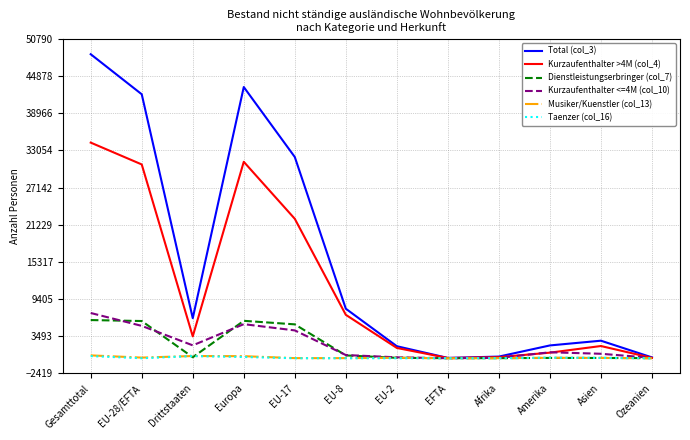

What are all the series names shown in the legend?

Total (col_3), Kurzaufenthalter >4M (col_4), Dienstleistungserbringer (col_7), Kurzaufenthalter <=4M (col_10), Musiker/Kuenstler (col_13), Taenzer (col_16)